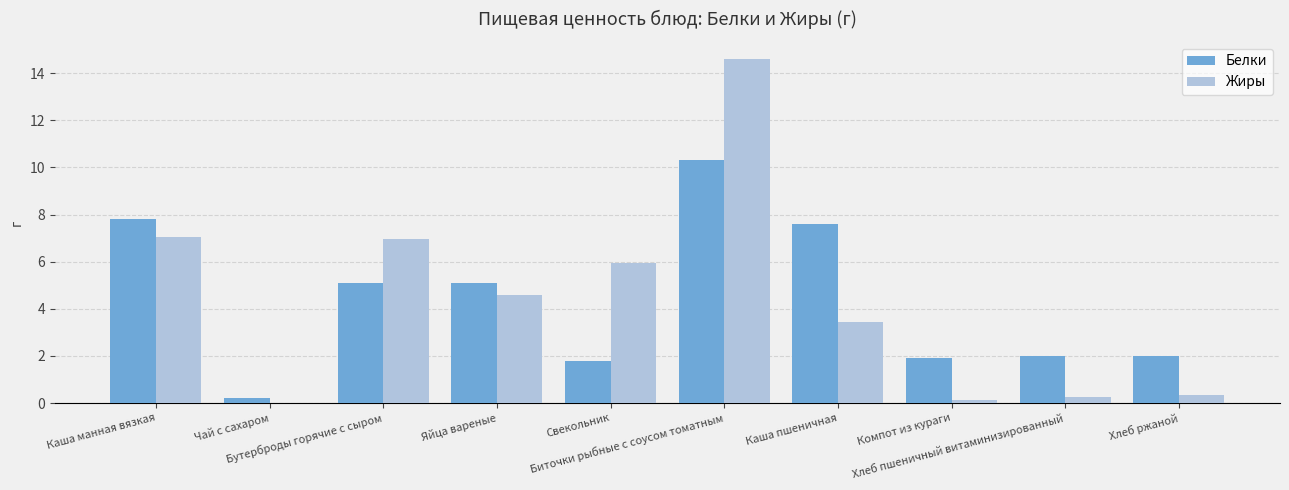

Are the bars grouped side by side (vs. stacked)?

Yes